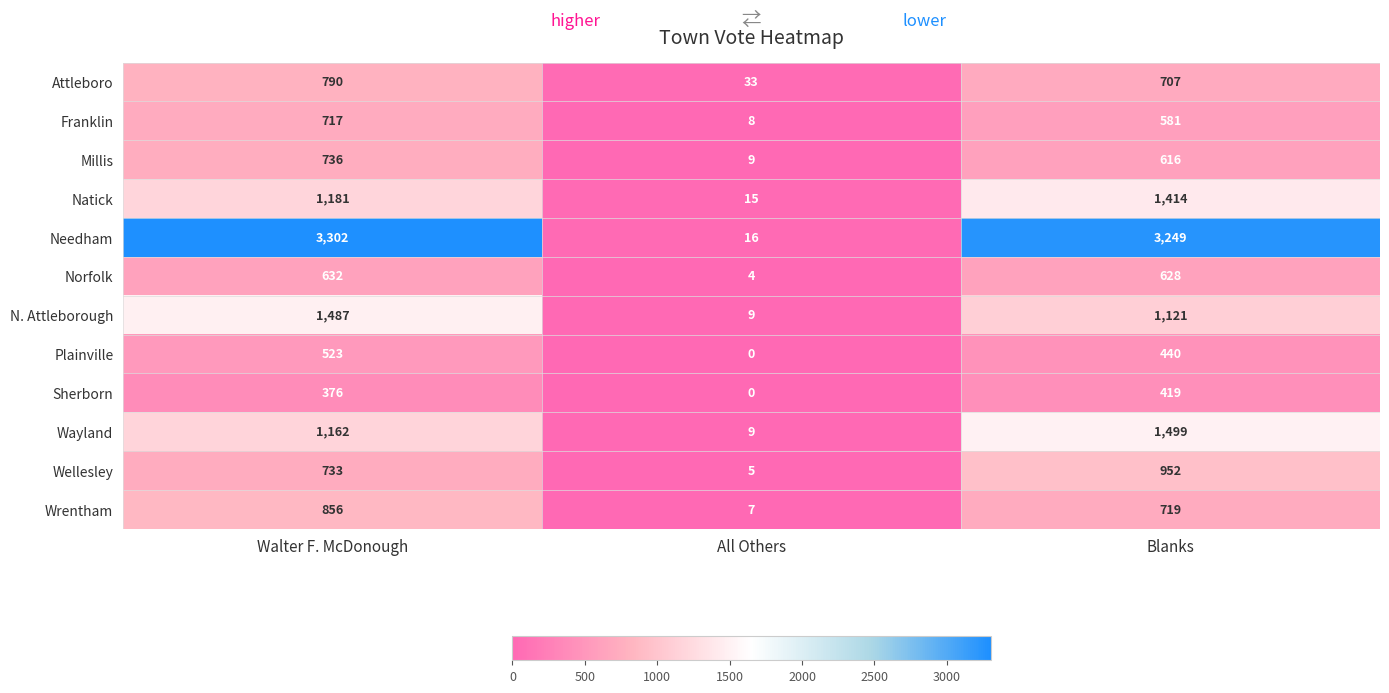

At which category is the sum across all series the highest?

Walter F. McDonough